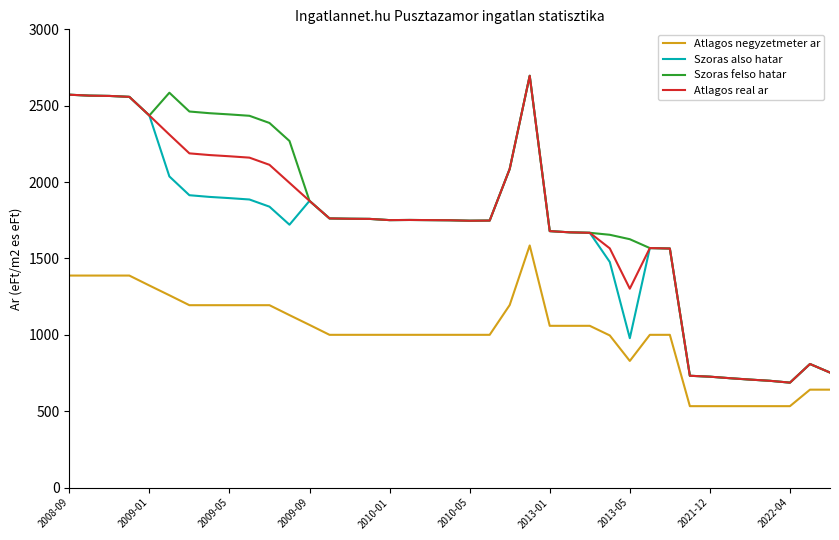

What is the greatest value displayed?

2696